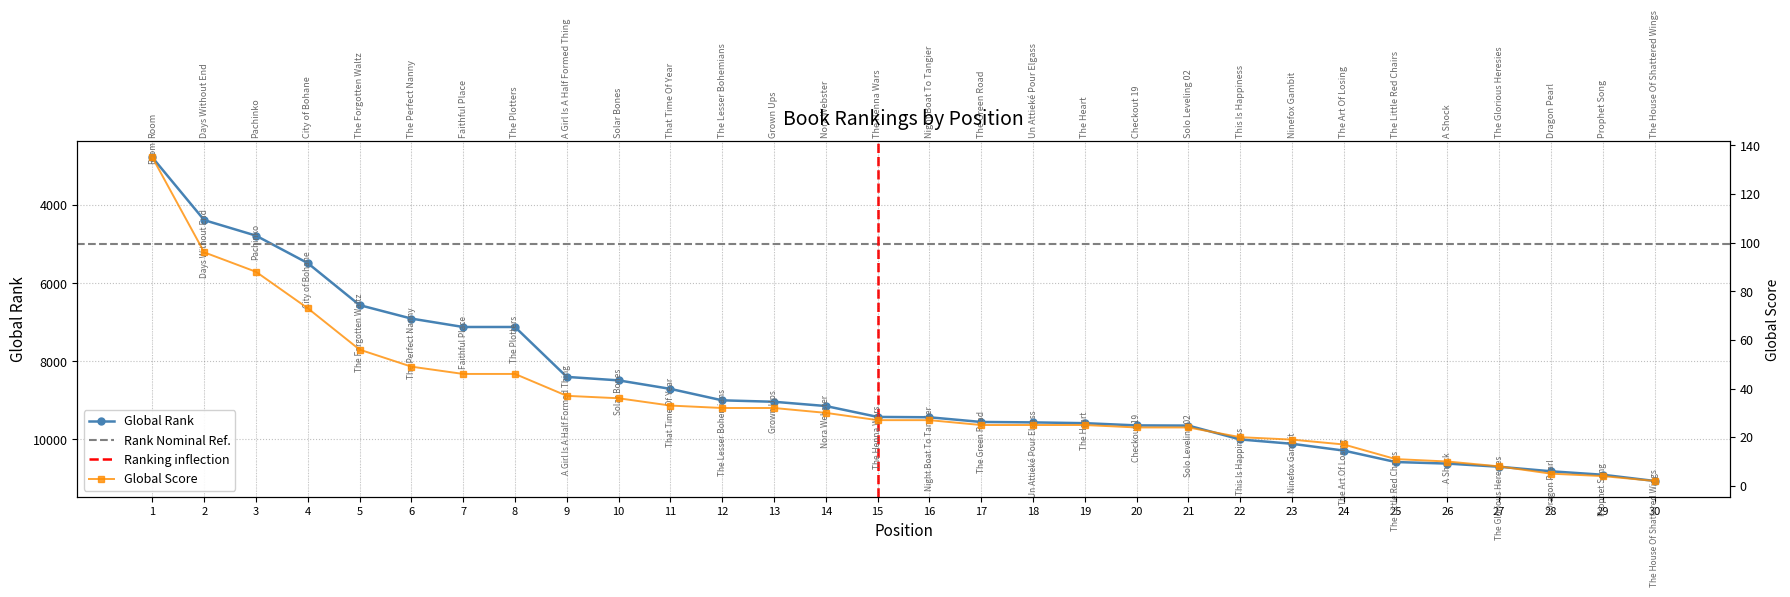

True or false: Global Score and Global Rank cross at least once.

False